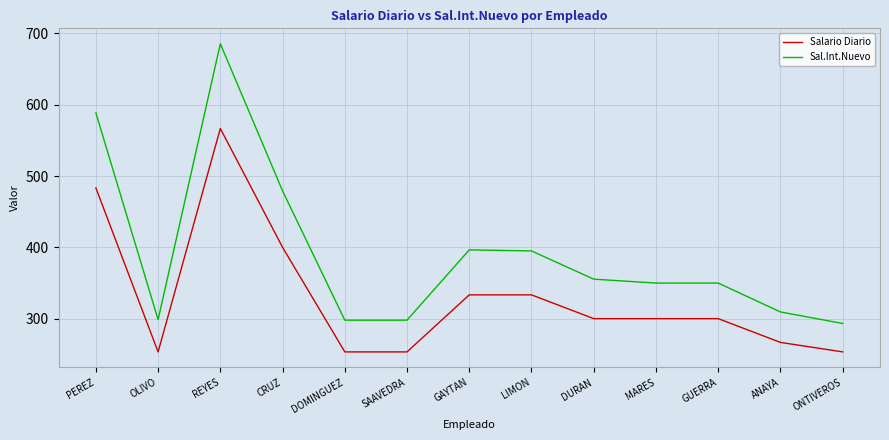

What is the minimum value for Sal.Int.Nuevo?

293.2